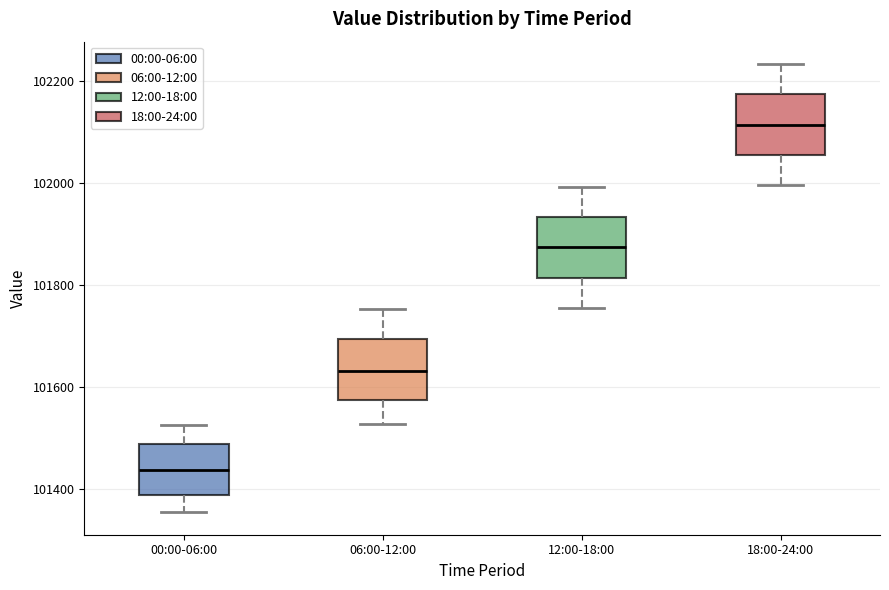

Reading left to right, transcribe this box plot: for each box, give where its median line is, the range the box spans, and where its two whiskers end, as read against the y-axis. The values are not printed on the chart, so give them approximately, as read against the axis.

00:00-06:00: median 101440, box 101380 to 101480, whiskers 101360 to 101520
06:00-12:00: median 101640, box 101580 to 101700, whiskers 101520 to 101760
12:00-18:00: median 101880, box 101820 to 101940, whiskers 101760 to 102000
18:00-24:00: median 102120, box 102060 to 102180, whiskers 102000 to 102240